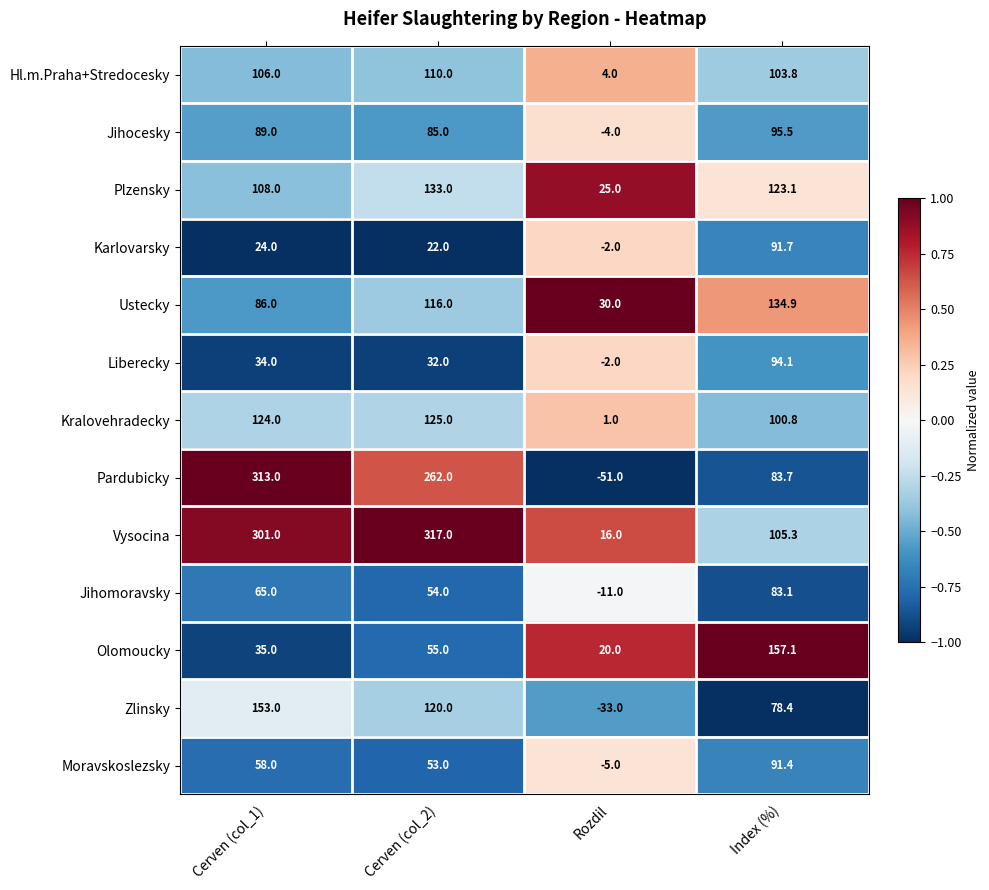

Which series has the largest total across all categories?

Vysocina